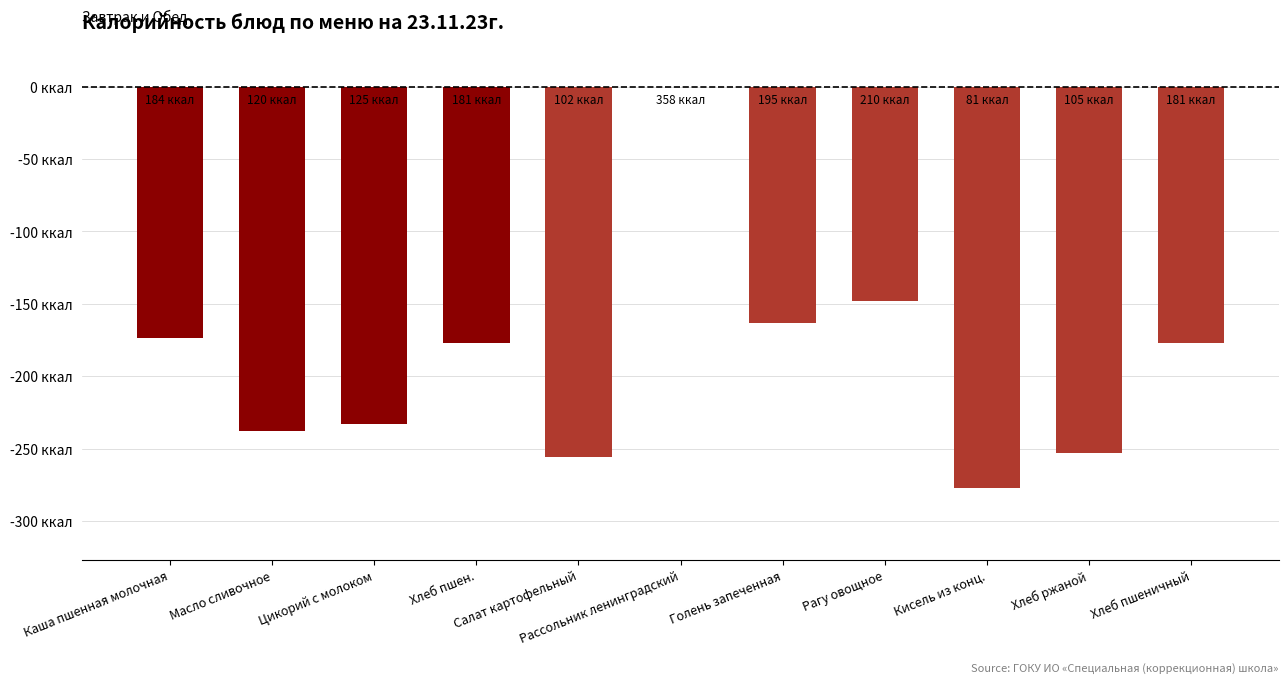

What is the difference between the maximum and second lowest values?

256